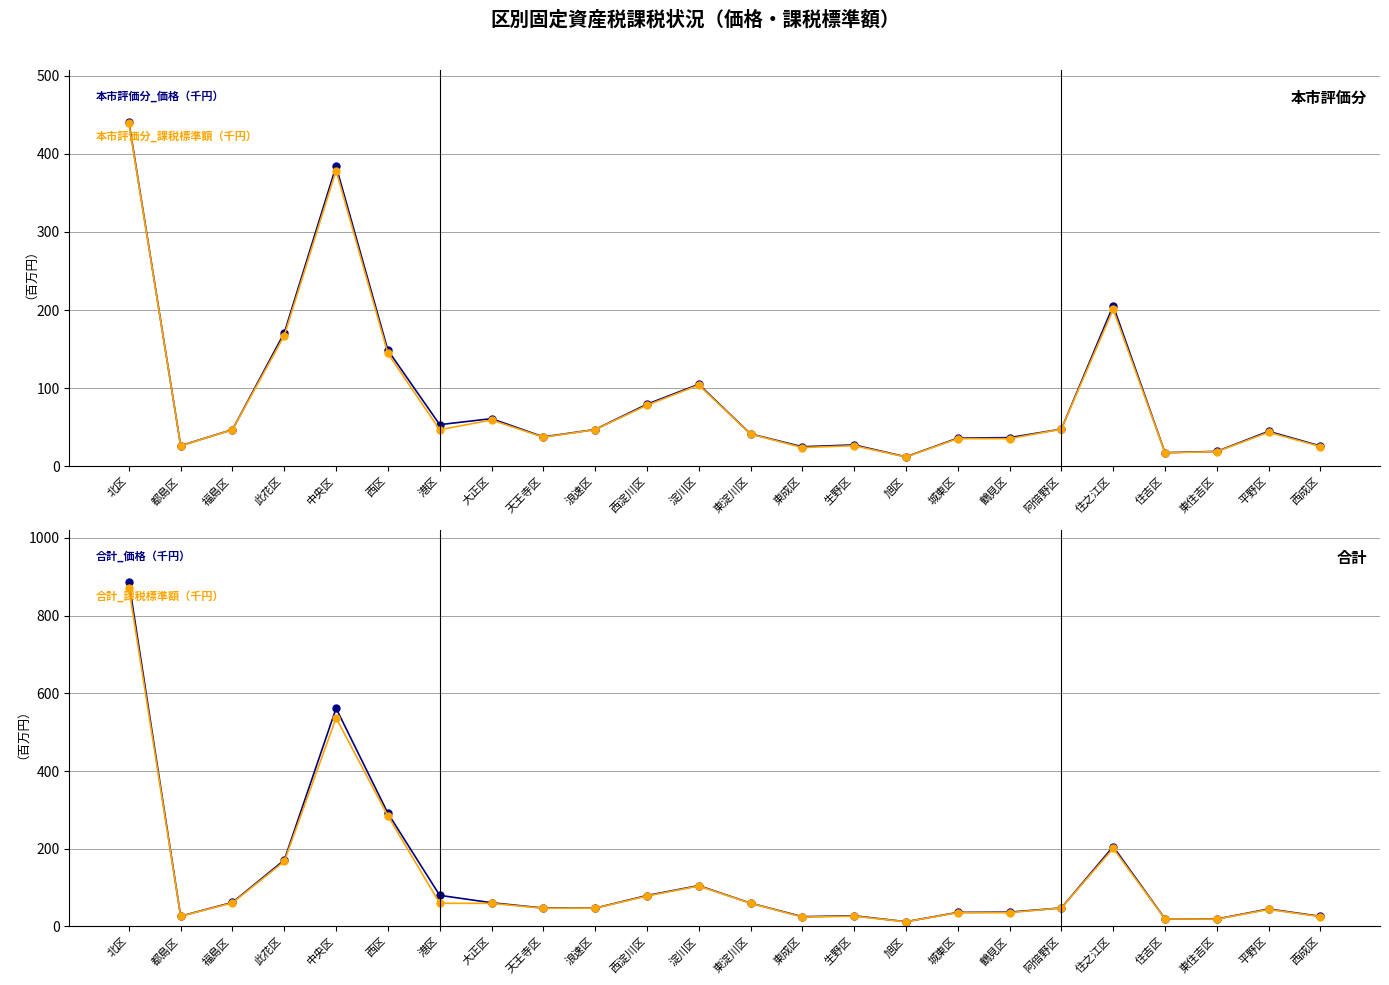

What are all the series names shown in the legend?

本市評価分_価格（千円）, 本市評価分_課税標準額（千円）, 合計_価格（千円）, 合計_課税標準額（千円）